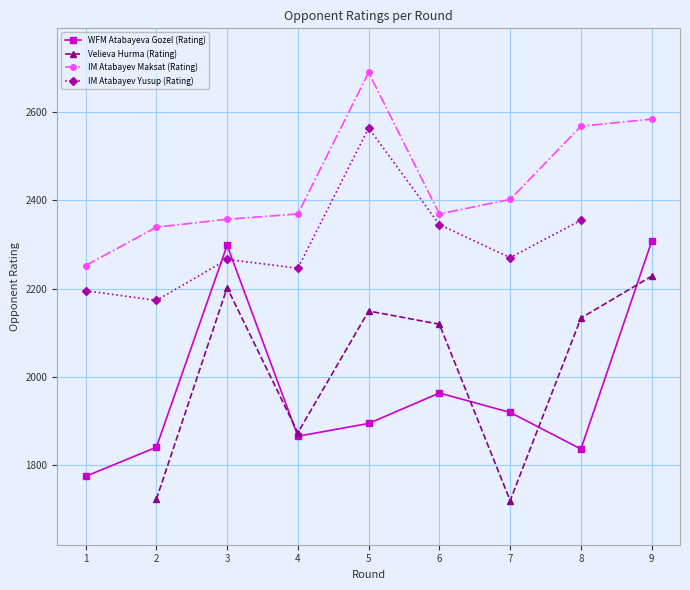

At which category is the sum across all series the highest?

9